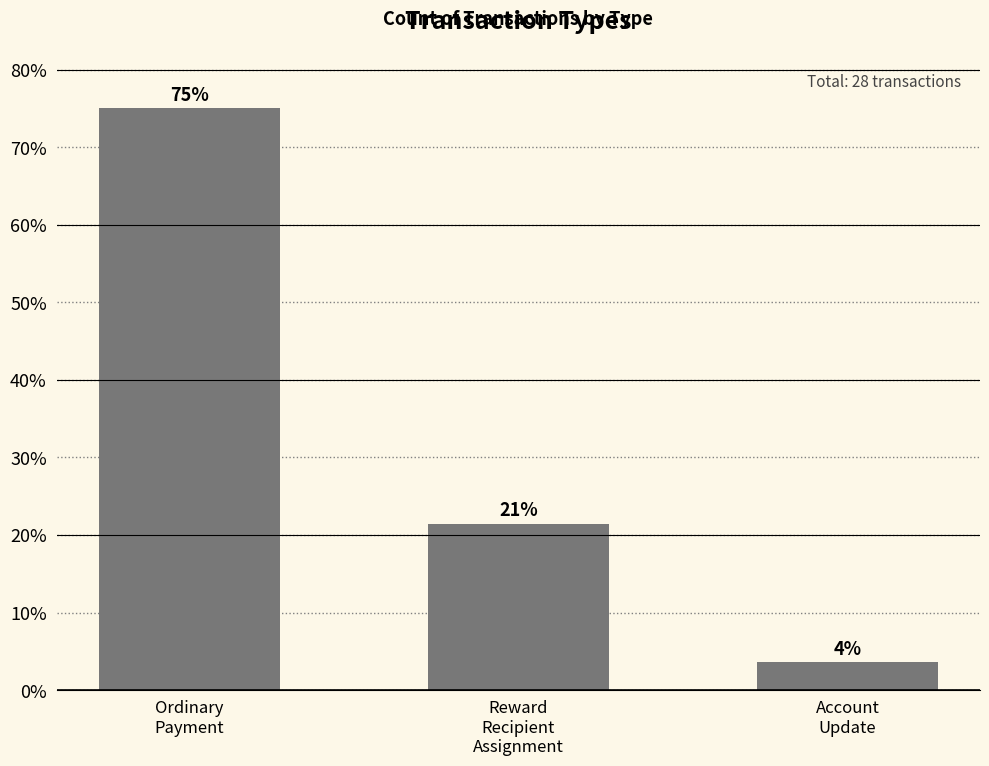

How many bars are there in total?

3